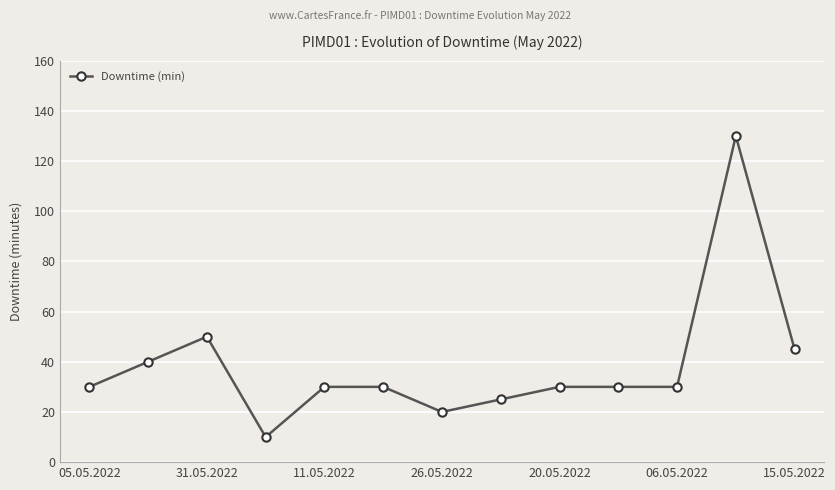

What is the smallest value displayed?

10